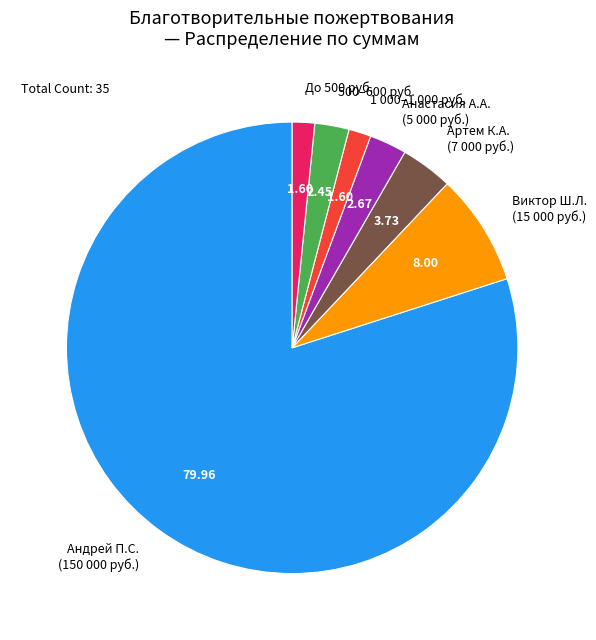

Do Артем К.А. (7 000 руб.) and 500–600 руб. together represent more than half of the pie?

No